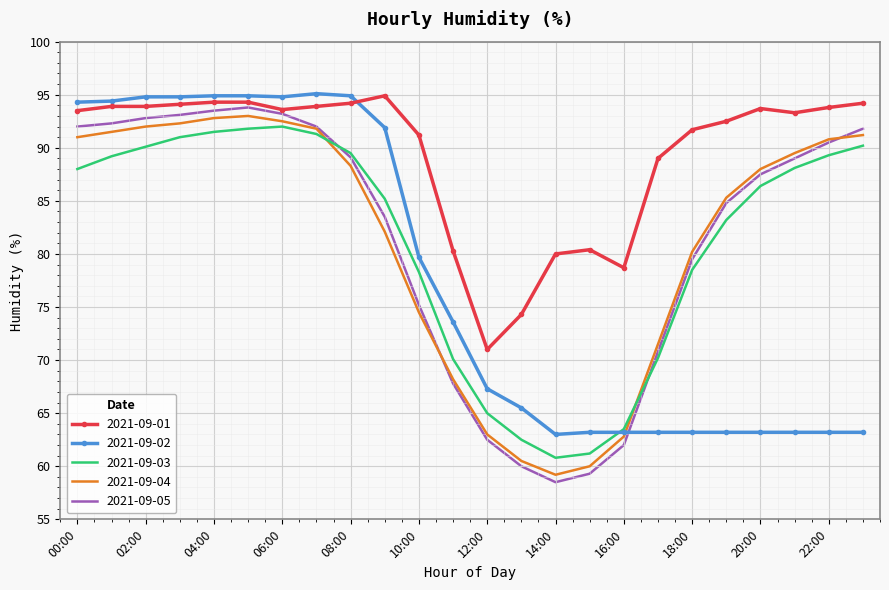

True or false: 2021-09-03 and 2021-09-01 intersect in this chart.

False